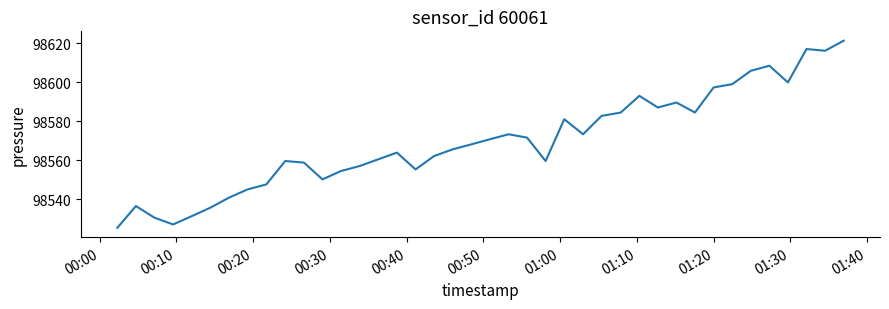

What is the maximum value shown in the chart?

98621.2